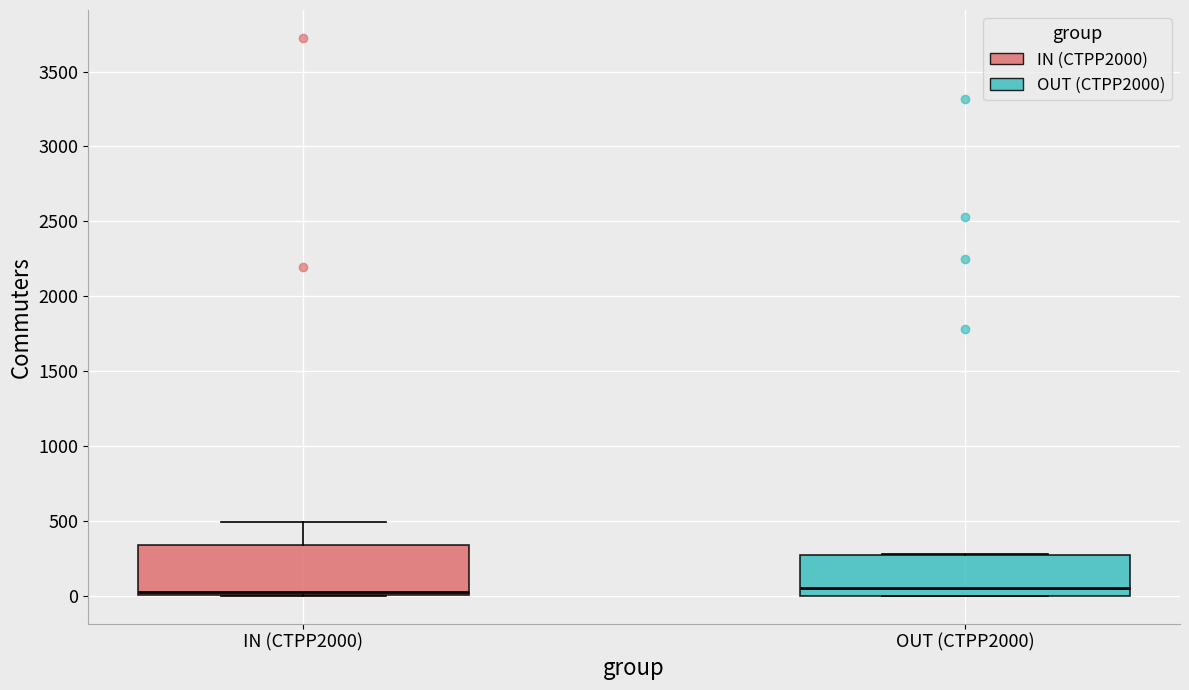

Reading left to right, read every box against the y-axis: the position of its median line, the range the box covers, and the ends of its whiskers. The values are not printed on the chart, so give them approximately, as read against the axis.

IN (CTPP2000): median 50, box 0 to 350, whiskers 0 to 500
OUT (CTPP2000): median 50, box 0 to 250, whiskers 0 to 300